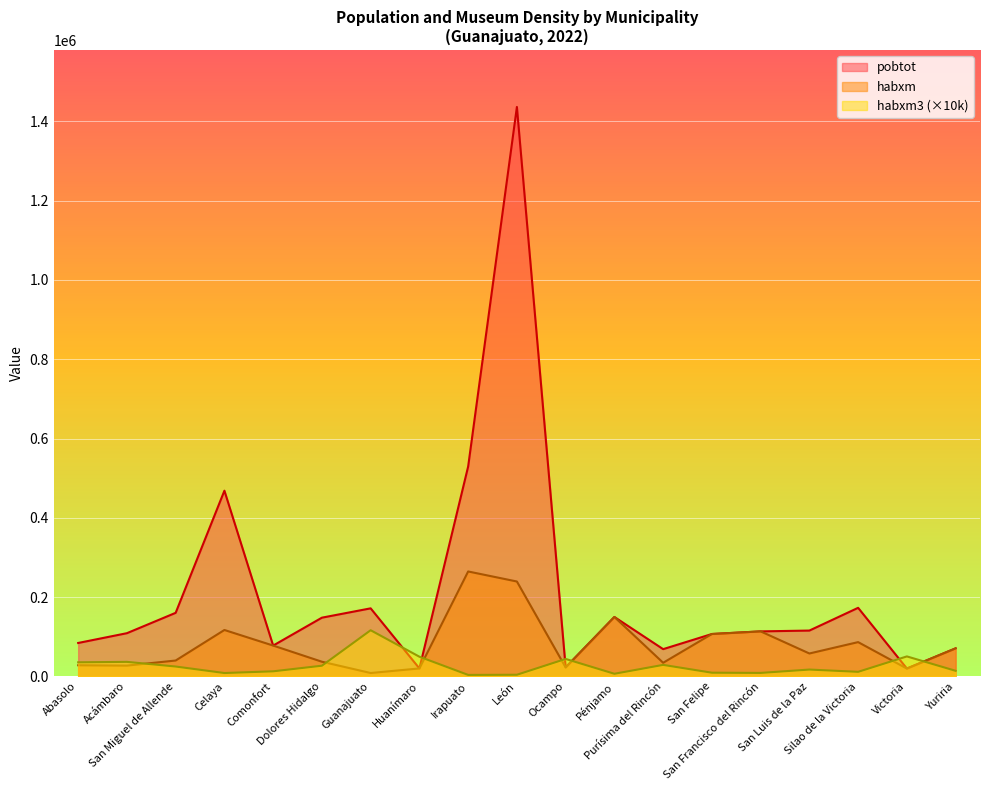

What is the sum of all pobtot values?

4047145.0